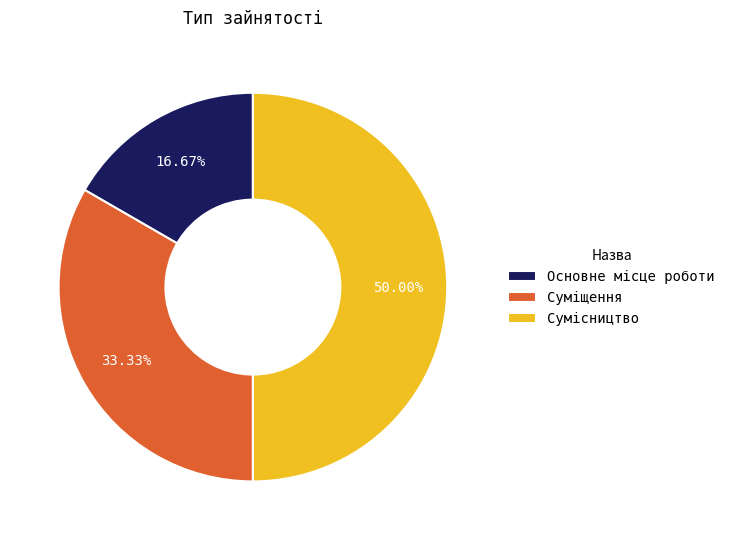

Is Основне місце роботи the majority of the pie?

No